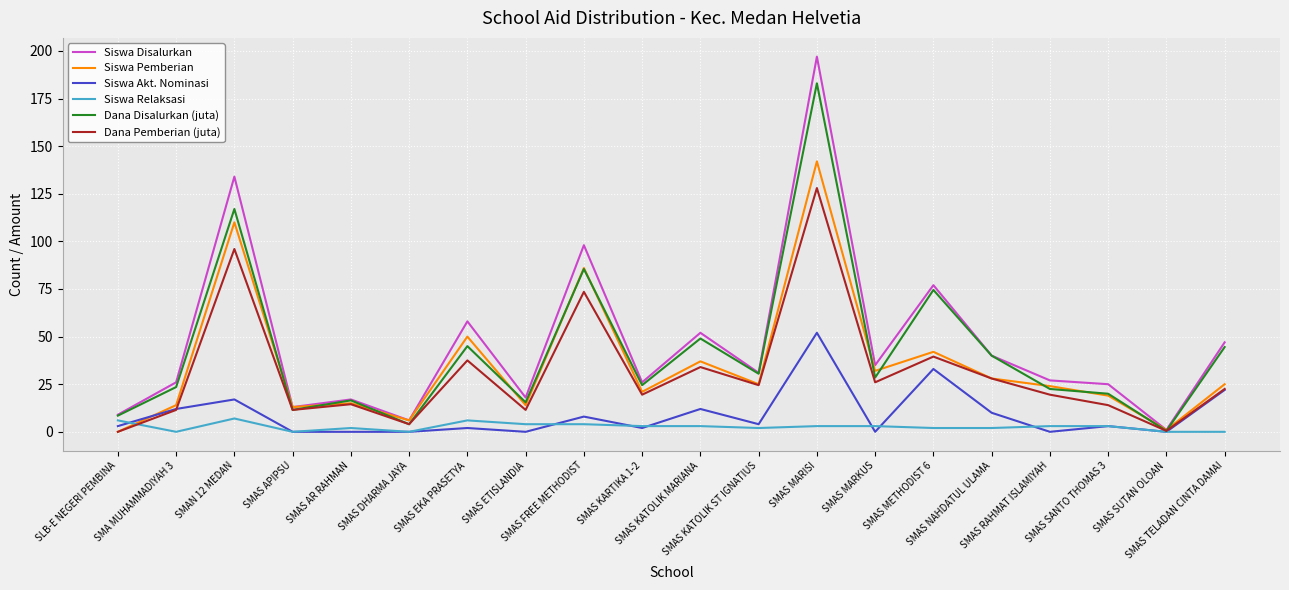

What is the total value across all series at SMAS KATOLIK MARIANA?

187.0